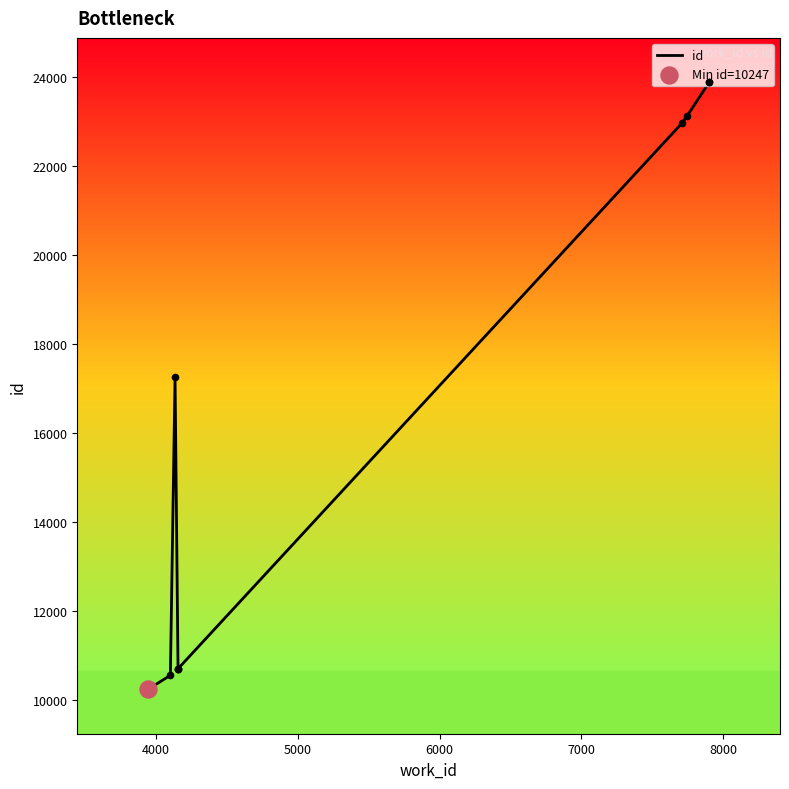

Which has a higher value, 5000 or 4000?

5000